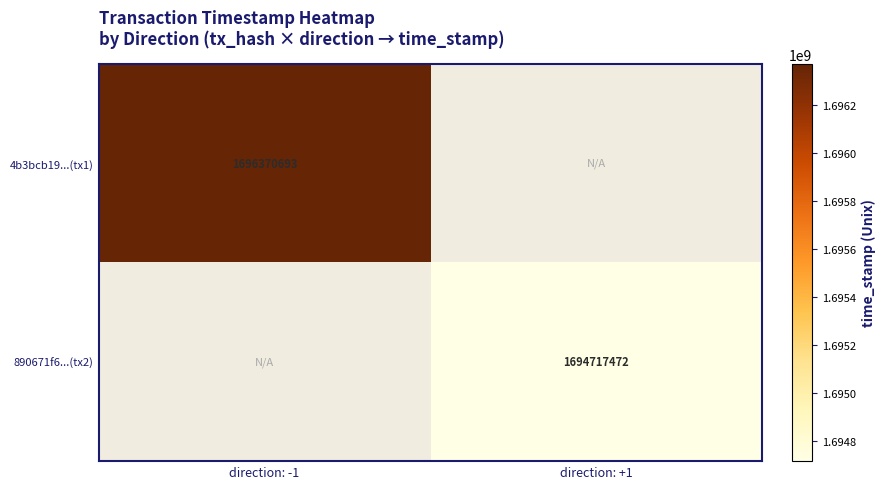

The 4b3bcb19...(tx1) series shows 1696370693 at direction: -1. True or false?

True